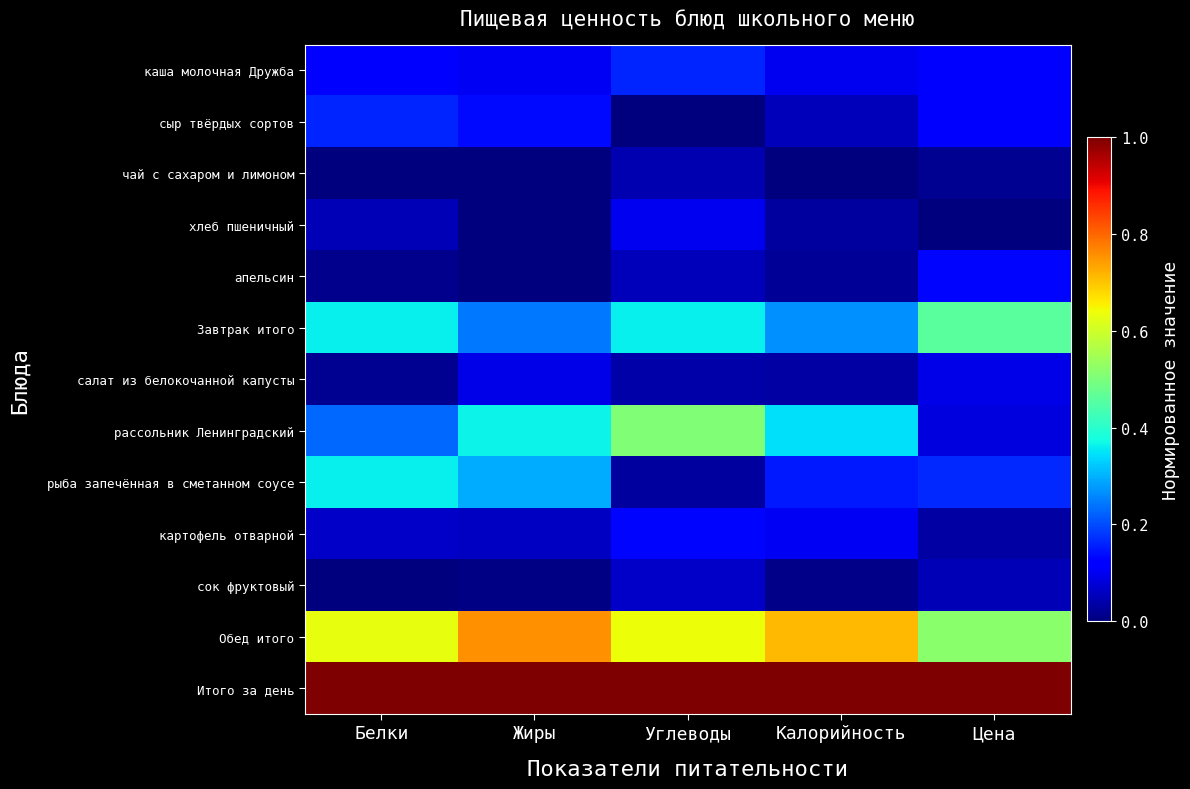

Between Жиры and Углеводы, which series saw the biggest shift?

рыба запечённая в сметанном соусе